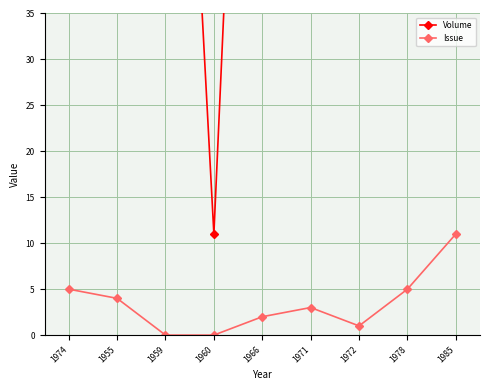

True or false: Volume and Issue intersect in this chart.

False